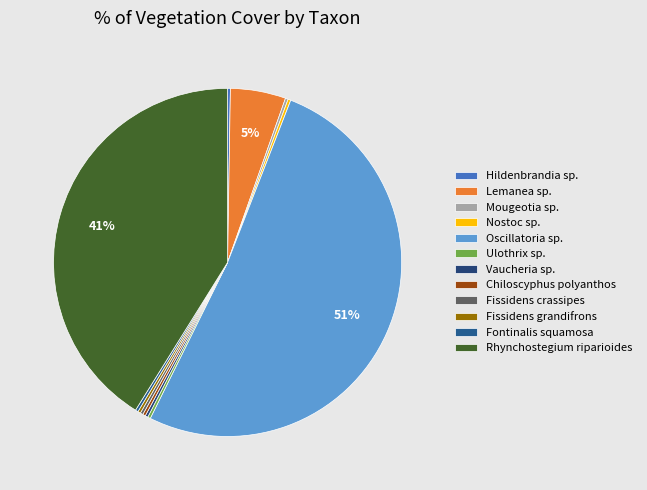

Which has a higher value, Mougeotia sp. or Fontinalis squamosa?

Mougeotia sp.